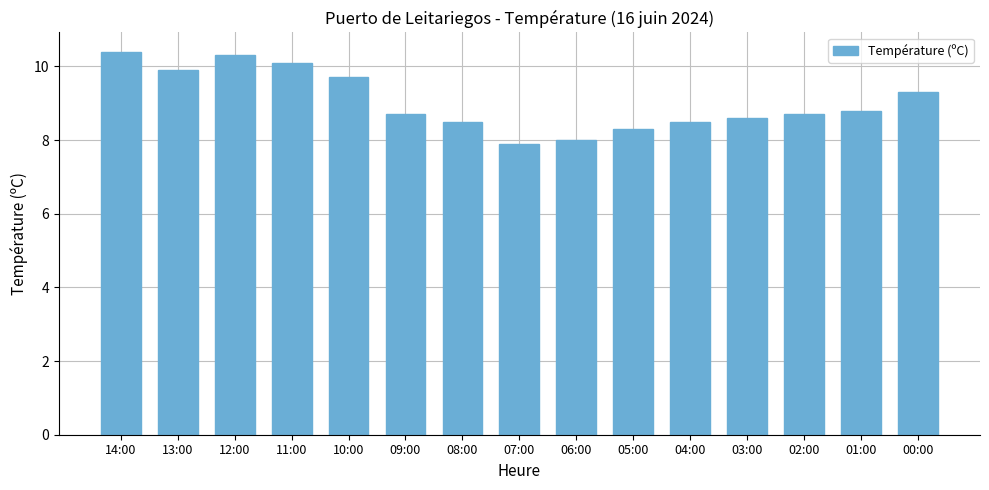

Between 12:00 and 09:00, which is larger?

12:00